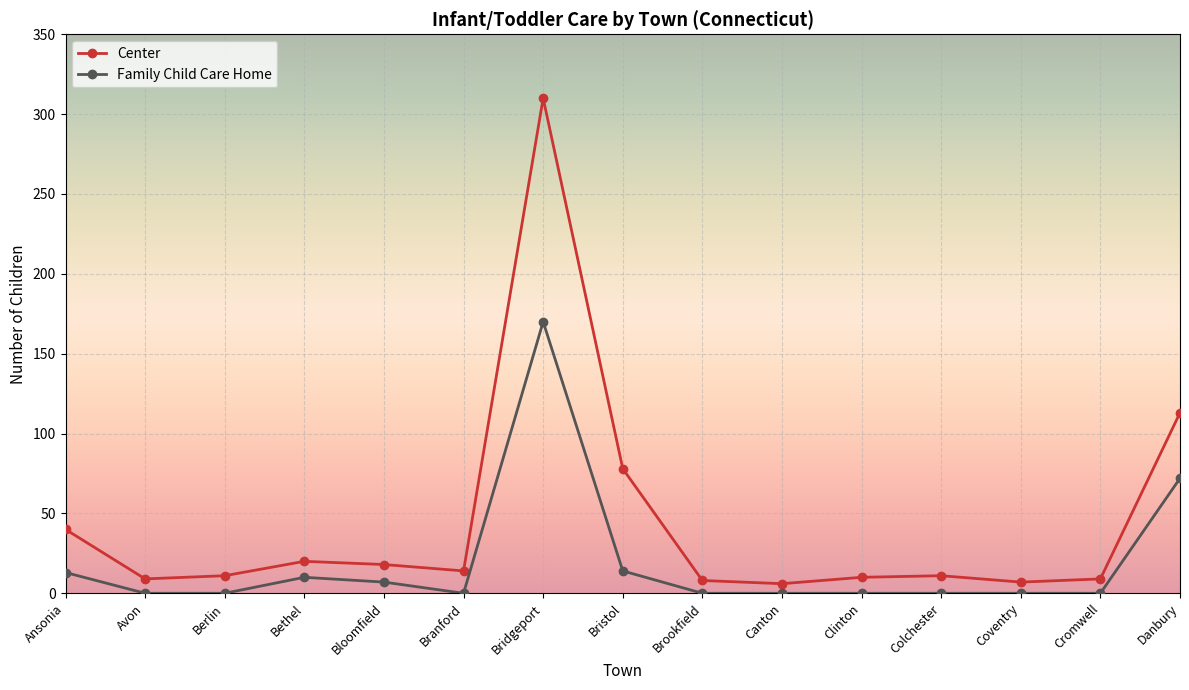

What is the maximum value for Center?

310